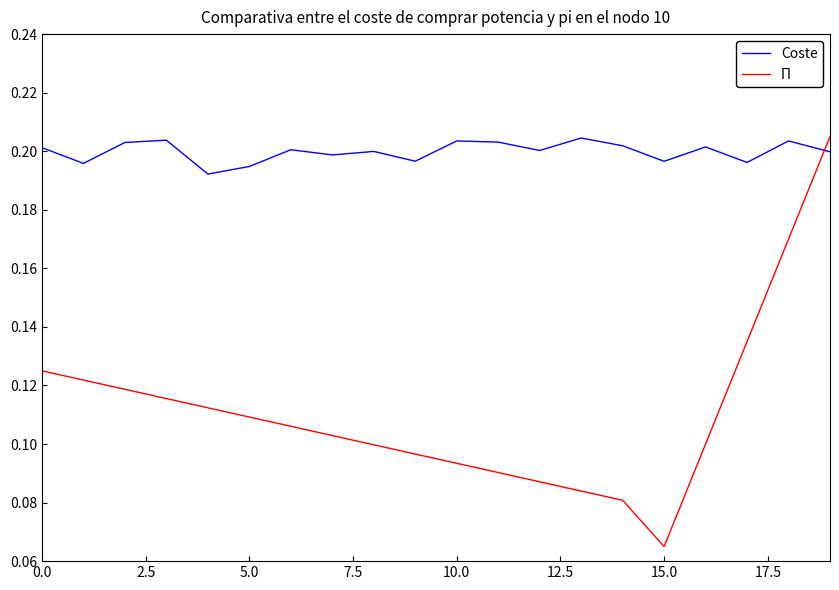

List the series in order of their overall mean, highest first.

Coste, Π